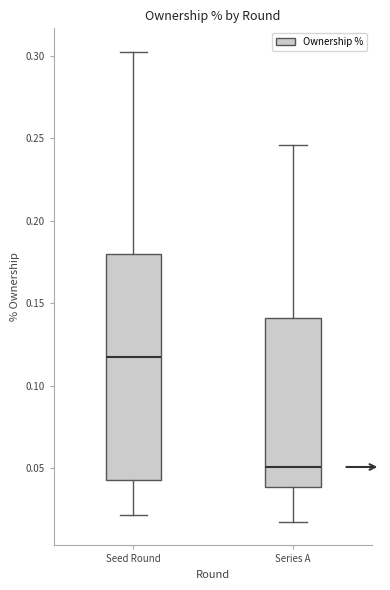

Which box has the lowest median line?

Series A